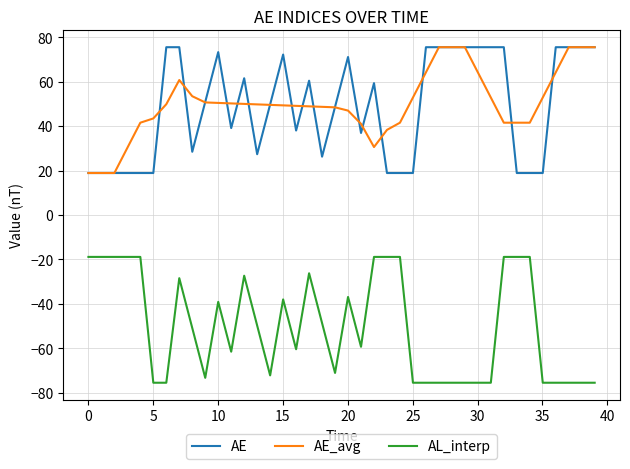

What is the minimum value shown in the chart?

-75.5